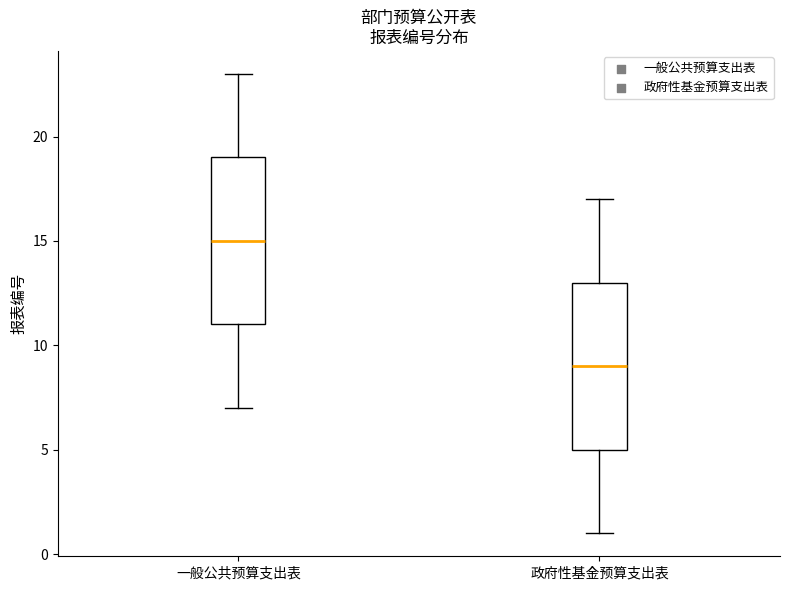

Reading left to right, transcribe this box plot: for each box, give where its median line is, the range the box spans, and where its two whiskers end, as read against the y-axis. The values are not printed on the chart, so give them approximately, as read against the axis.

一般公共预算支出表: median 15, box 11 to 19, whiskers 7 to 23
政府性基金预算支出表: median 9, box 5 to 13, whiskers 1 to 17